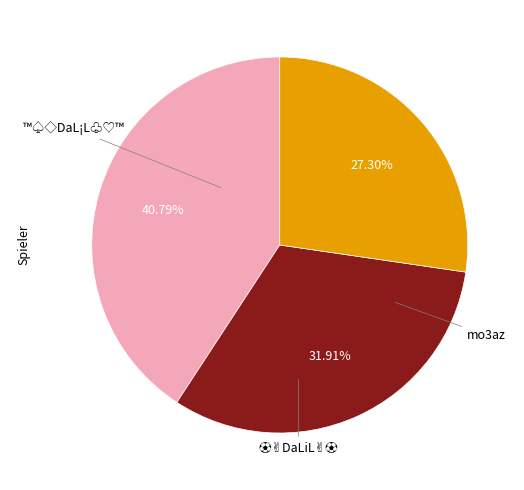

True or false: ™️♤◇DaL¡L♧♡™️ accounts for 41% of the total.

True